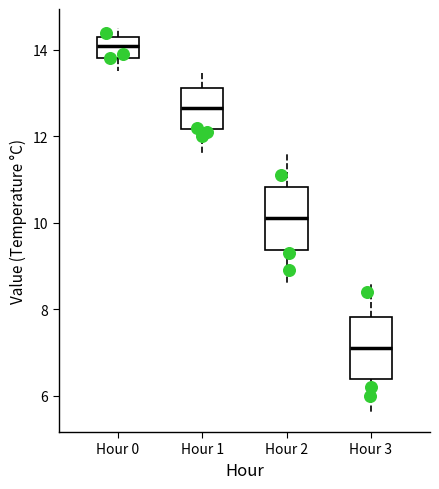

Where does the upper whisker of the box for Hour 2 end on the y-axis? The values are not printed on the chart, so give them approximately, as read against the axis.

11.6